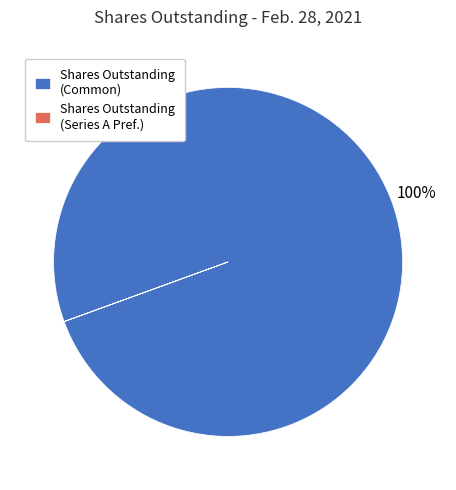

What is the largest slice in the pie chart?

Shares Outstanding (Common)